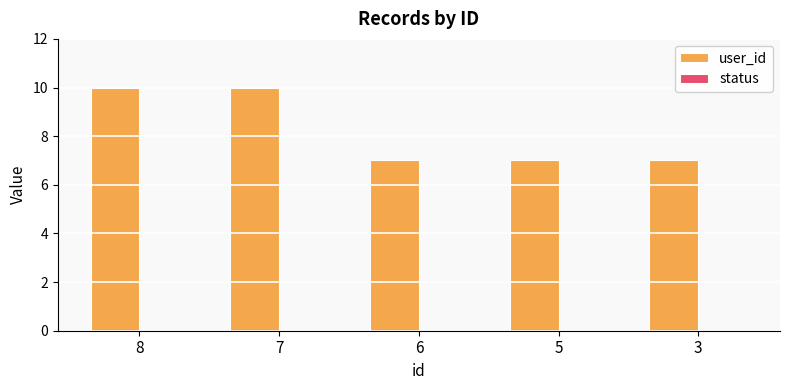

What is the minimum value shown in the chart?

7